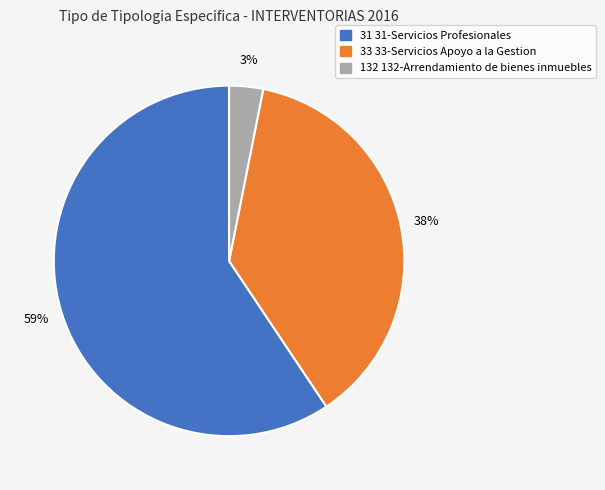

The 132 132-Arrendamiento de bienes inmuebles slice represents 15% of the pie. True or false?

False